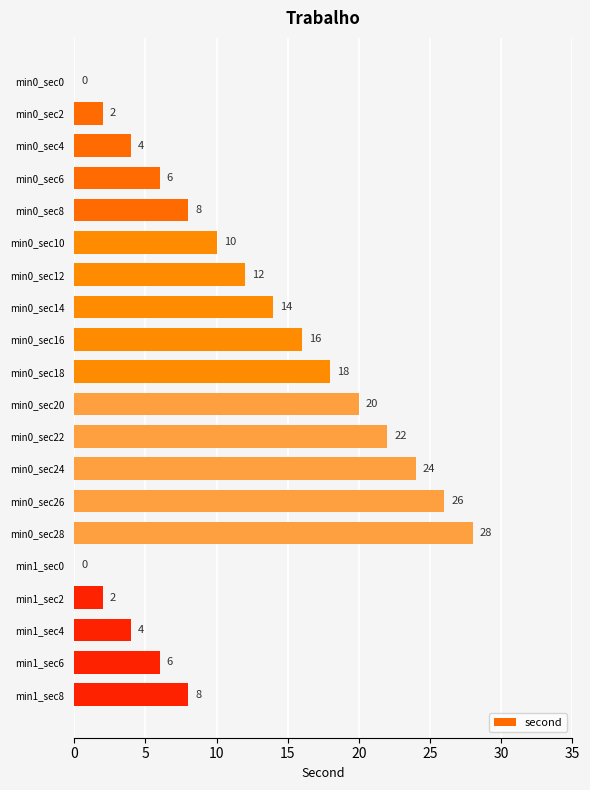

Which has a higher value, min1_sec6 or min0_sec24?

min0_sec24